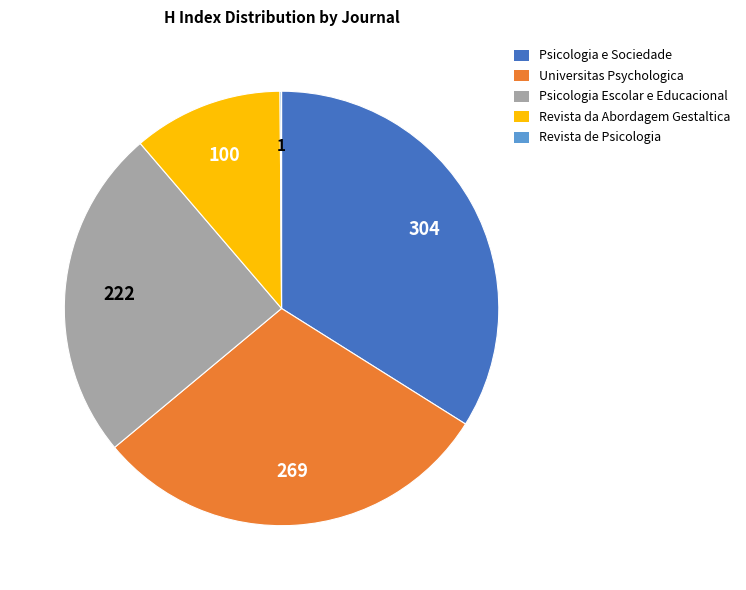

Between Revista da Abordagem Gestaltica and Universitas Psychologica, which is larger?

Universitas Psychologica